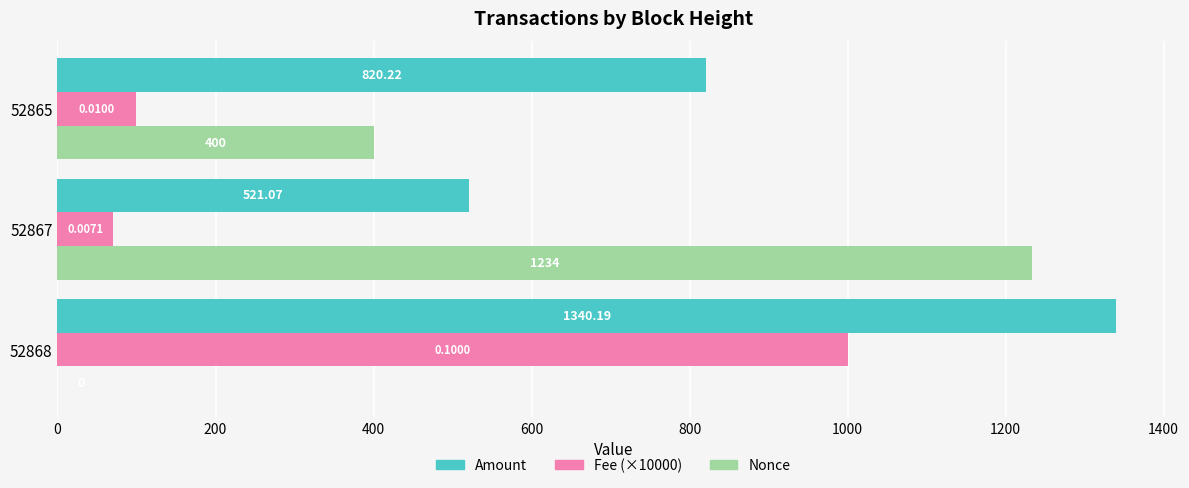

Is the value of Nonce at 52868 greater than the value of Amount at 52867?

No